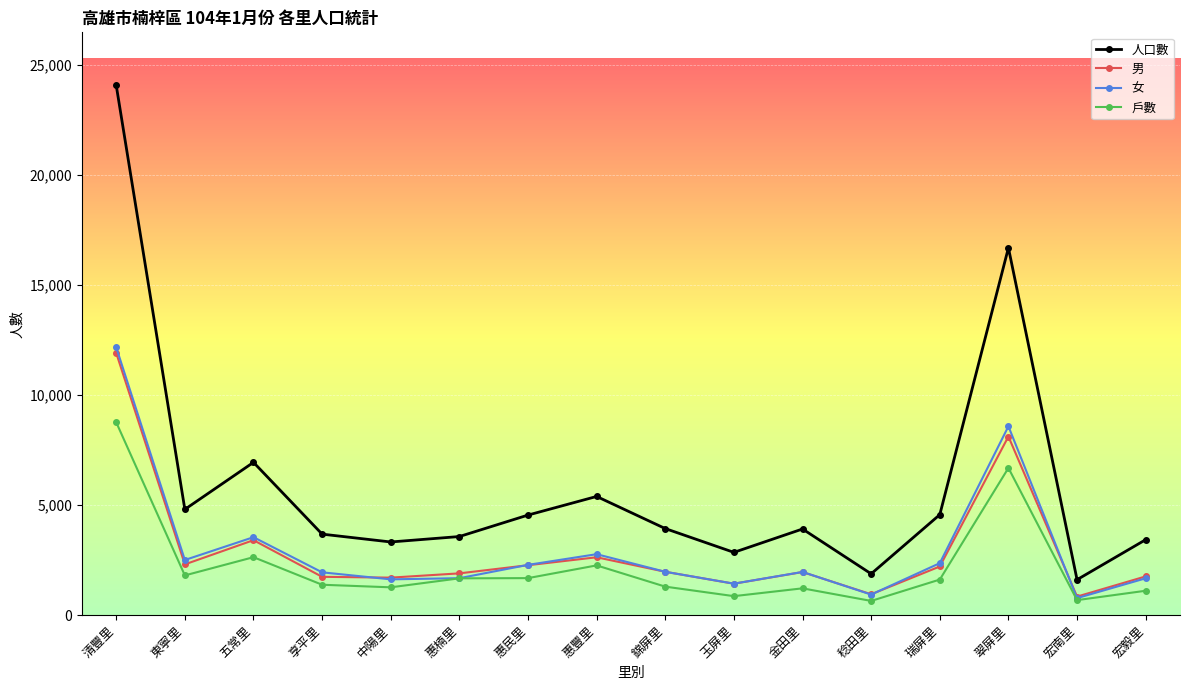

What is the lowest value of the 男 series?

837